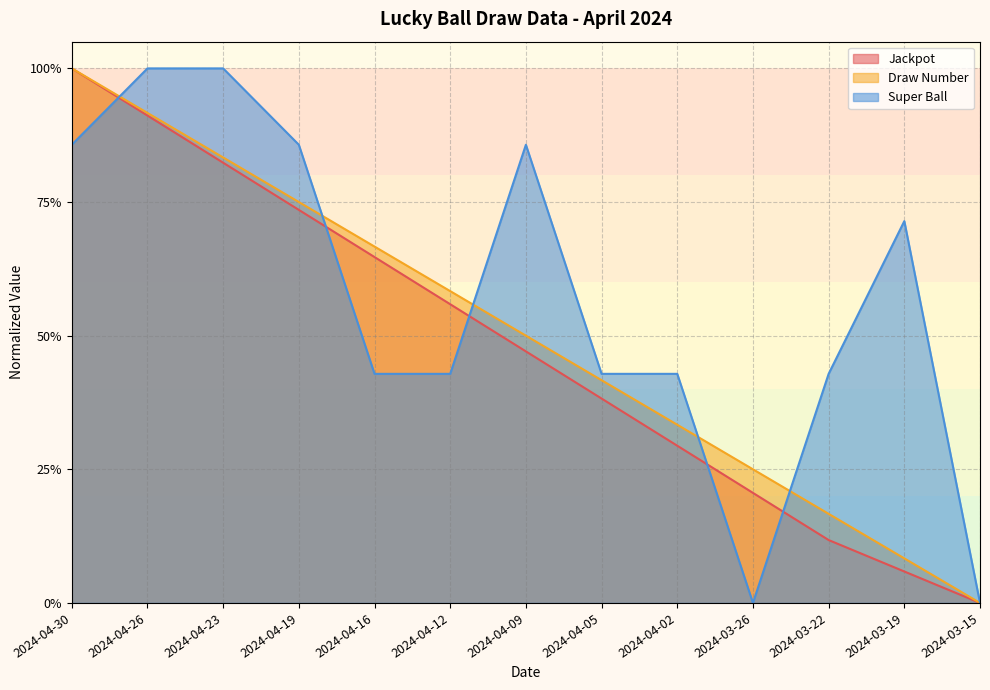

What is the label of the 11th point from the left?

2024-03-22